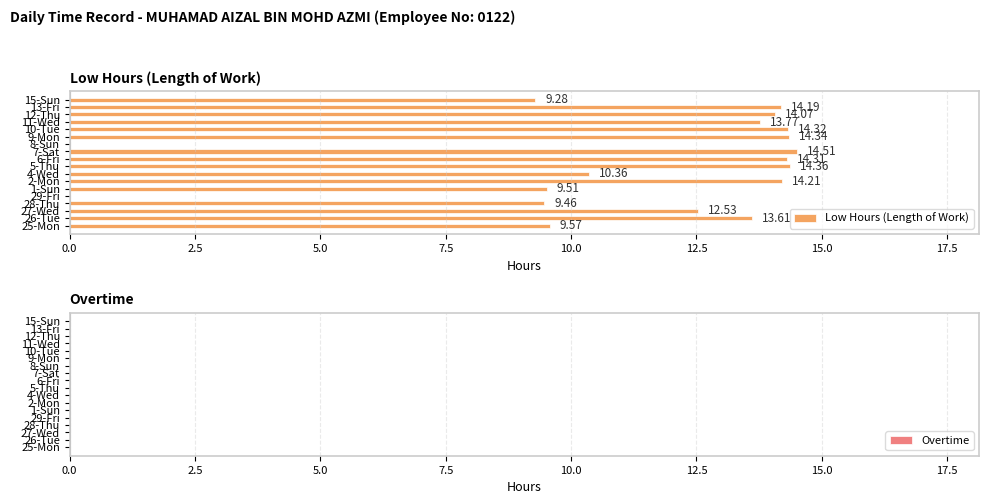

What is the change in value from 6-Fri to 7-Sat?

+0.2